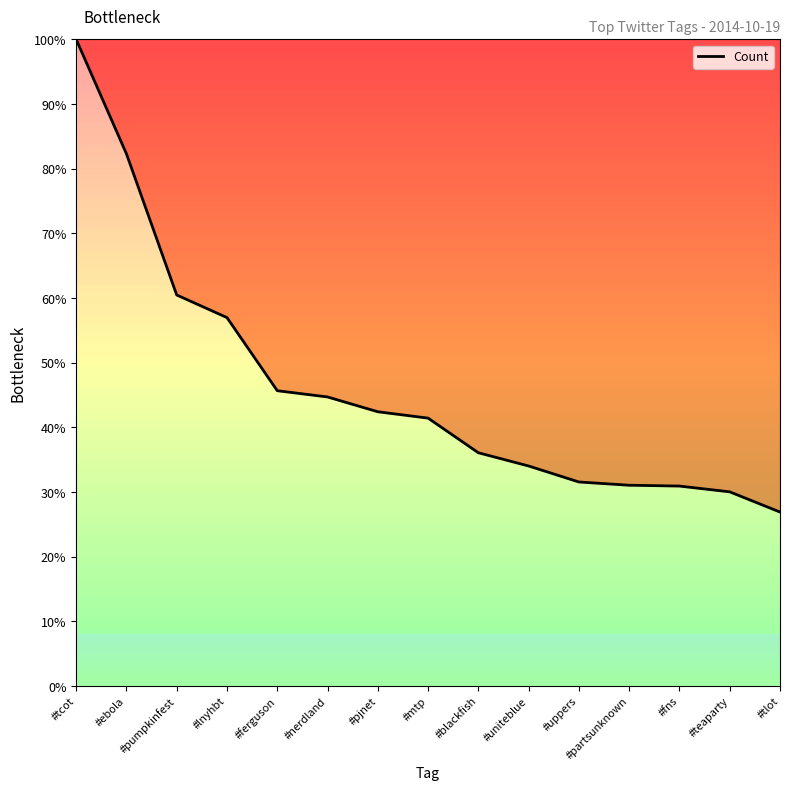

How many lines are shown in the chart?

1